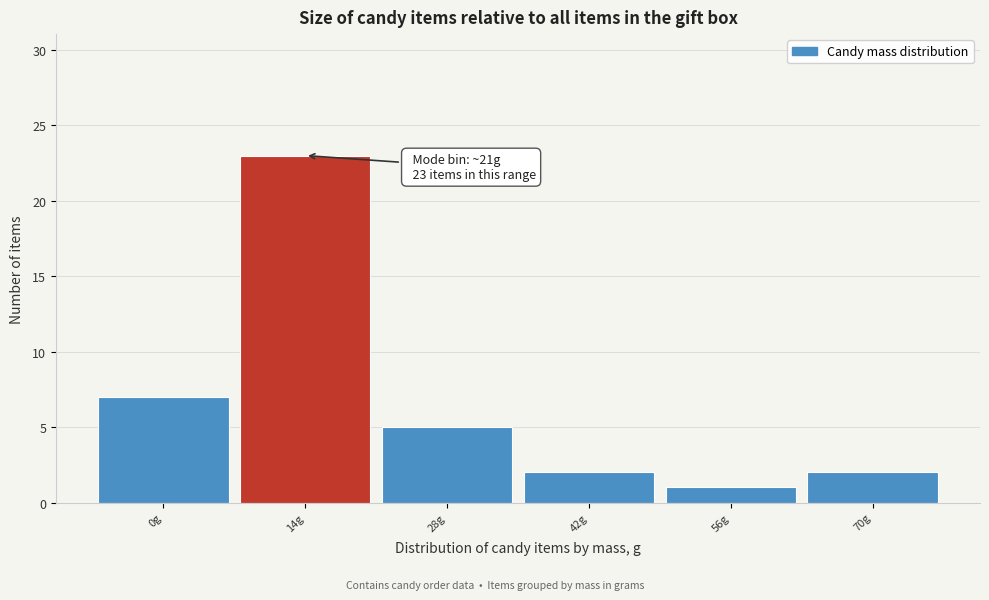

Reading right to left, transcribe all the data shown in this chart.

70g=2	56g=1	42g=2	28g=5	14g=23	0g=7